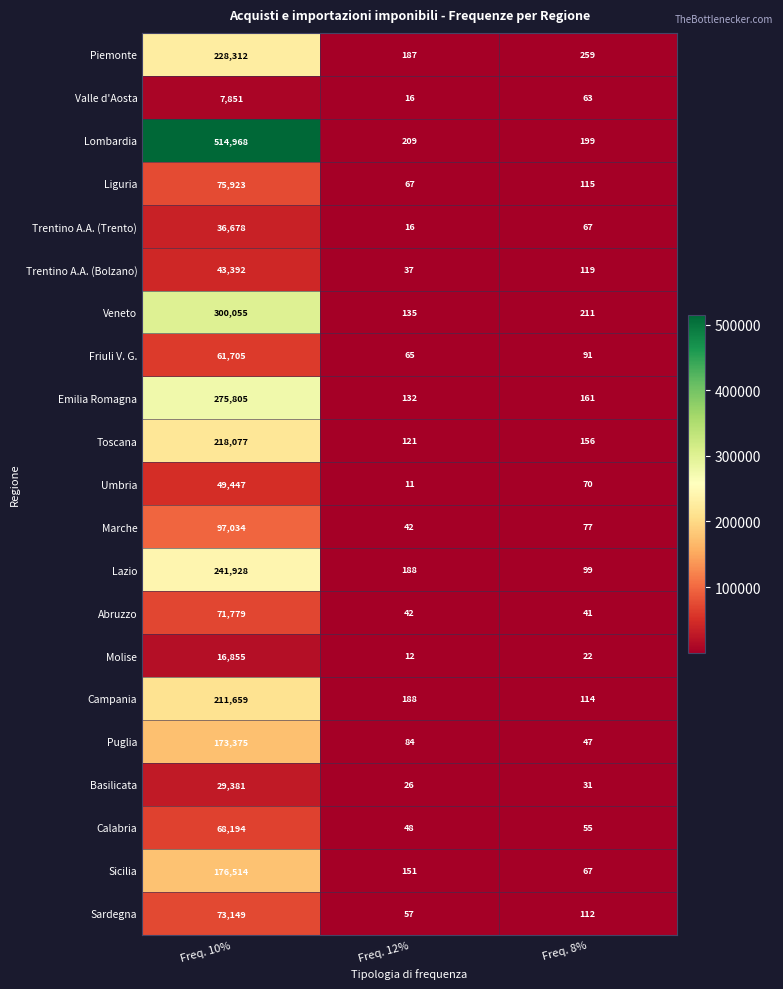

True or false: Abruzzo has a value of 49940 at Freq. 10%.

False